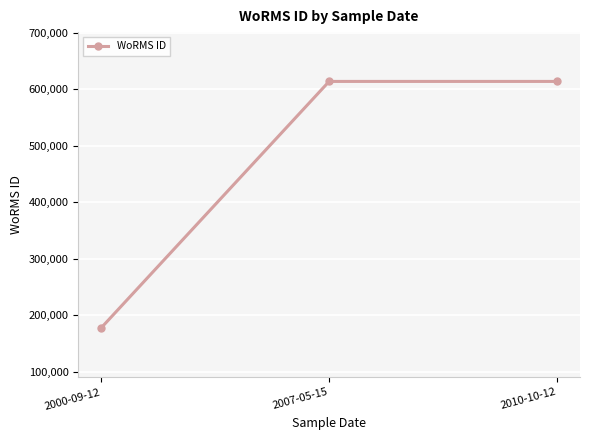

Reading right to left, list all the values displayed in this chart.

2010-10-12=613596	2007-05-15=613596	2000-09-12=177592